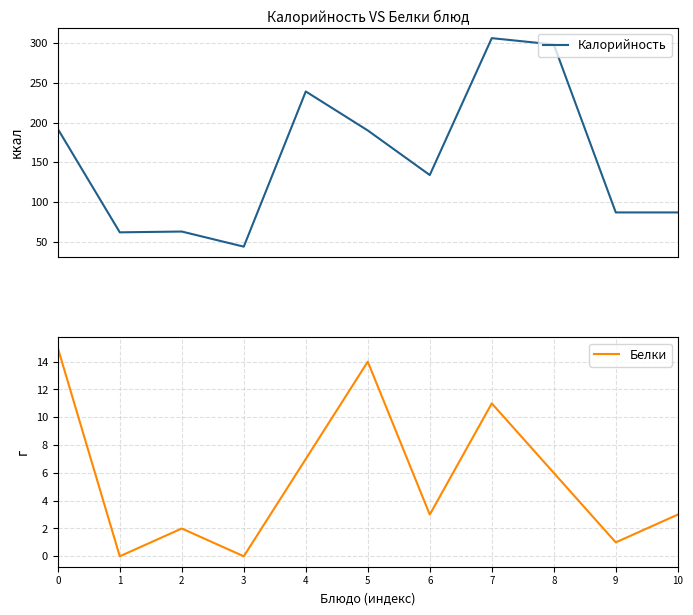

Where is Белки nearest to the value 7?

4